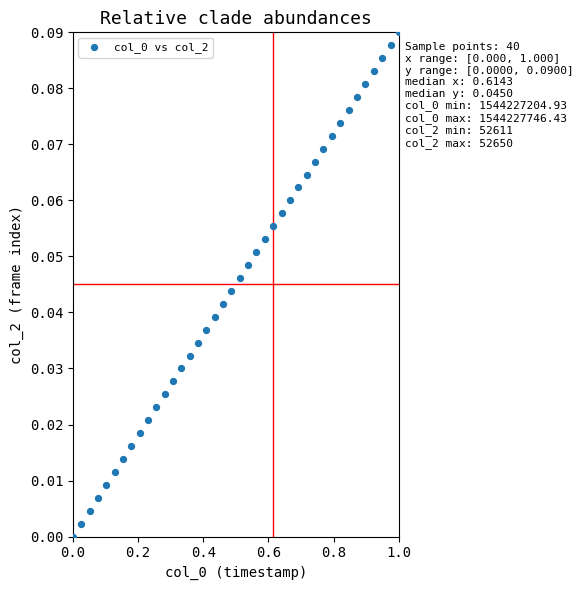

What is the range of X values (max minus min)?

1.0